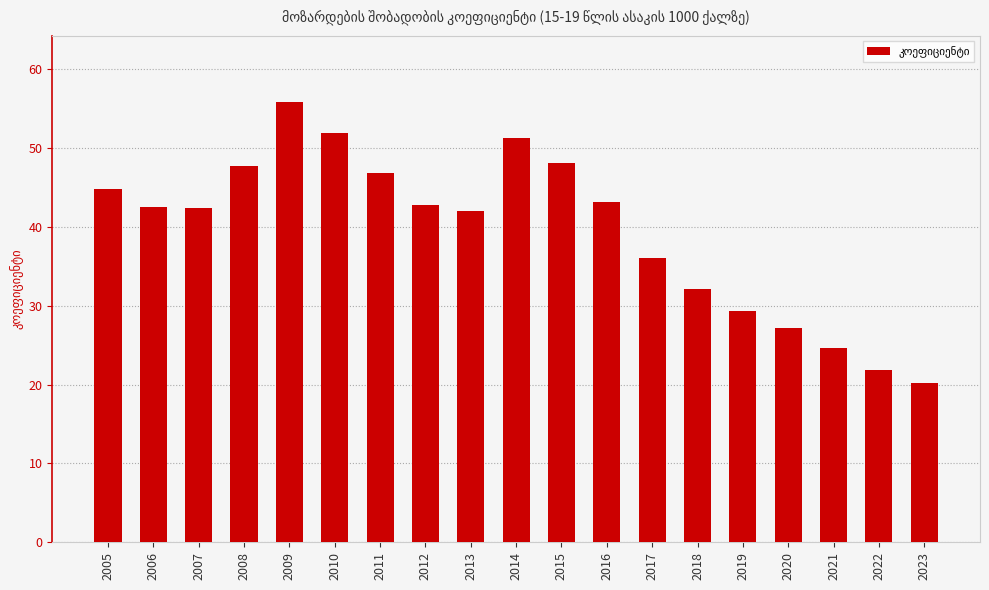

Between 2012 and 2010, which is larger?

2010